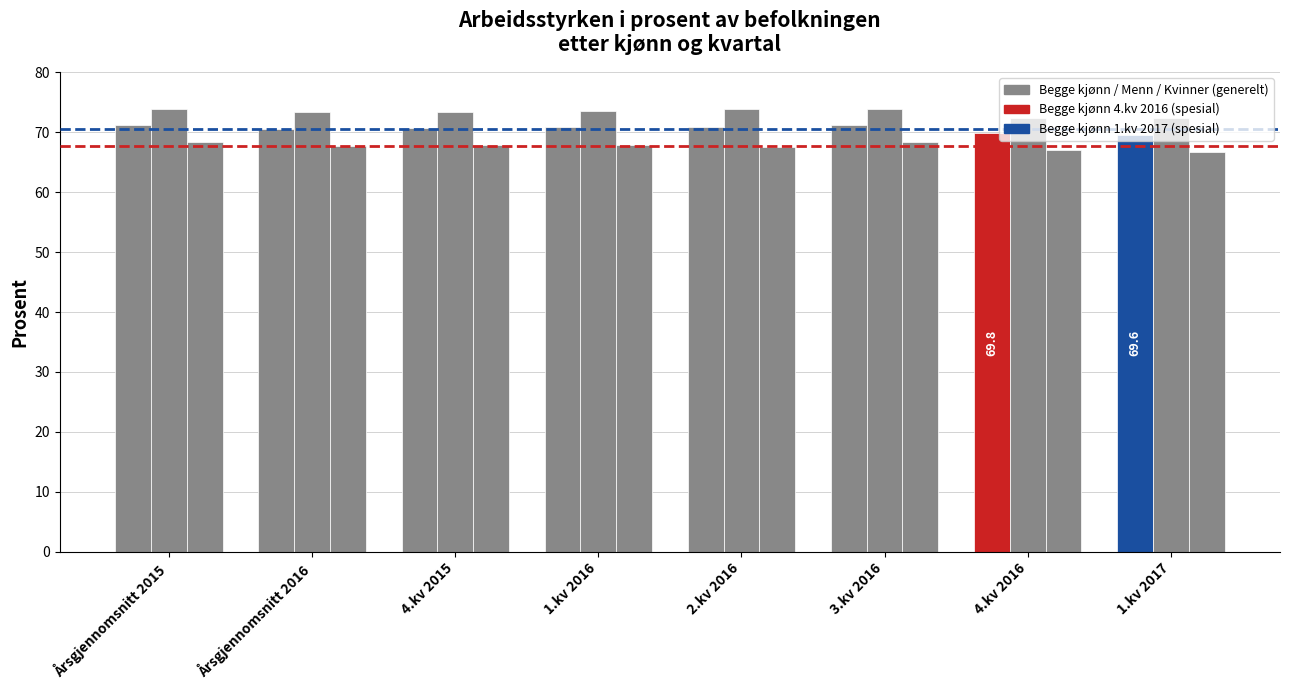

Reading right to left, extract all data points from this chart.

Begge kjønn: 69.6	69.8	71.2	70.8	70.8	70.7	70.6	71.2
Menn: 72.4	72.4	73.8	73.9	73.6	73.3	73.4	73.9
Kvinner: 66.7	67.1	68.4	67.5	67.9	67.9	67.7	68.3